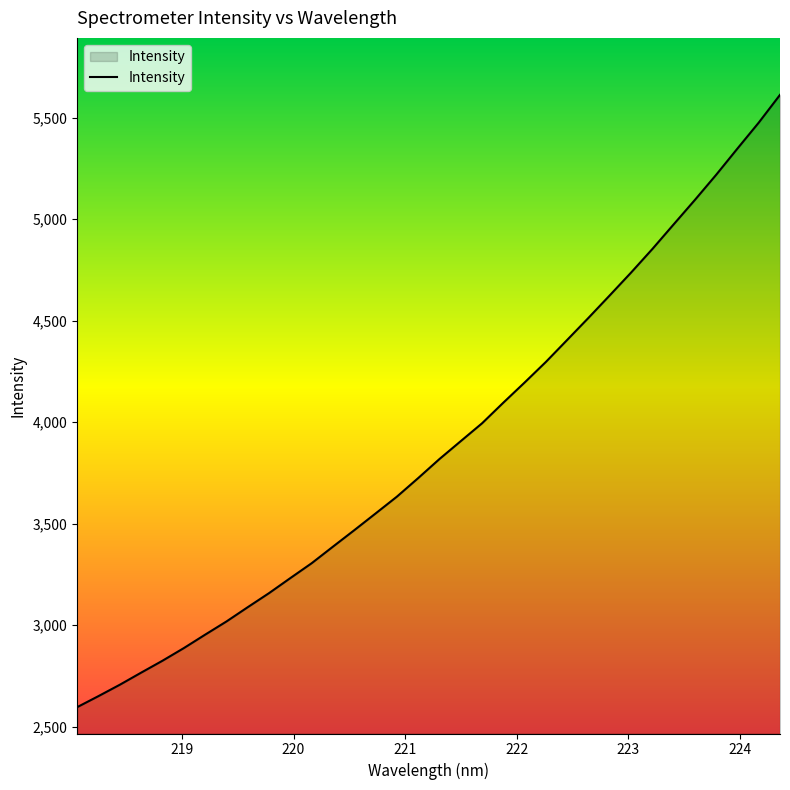

What is the minimum value shown in the chart?

2596.0